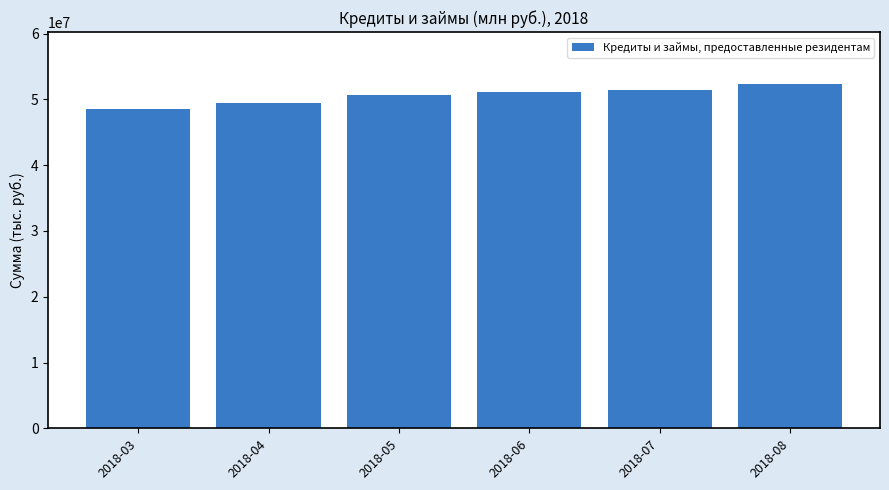

What is the value of the 6th bar from the left?

52383385.0